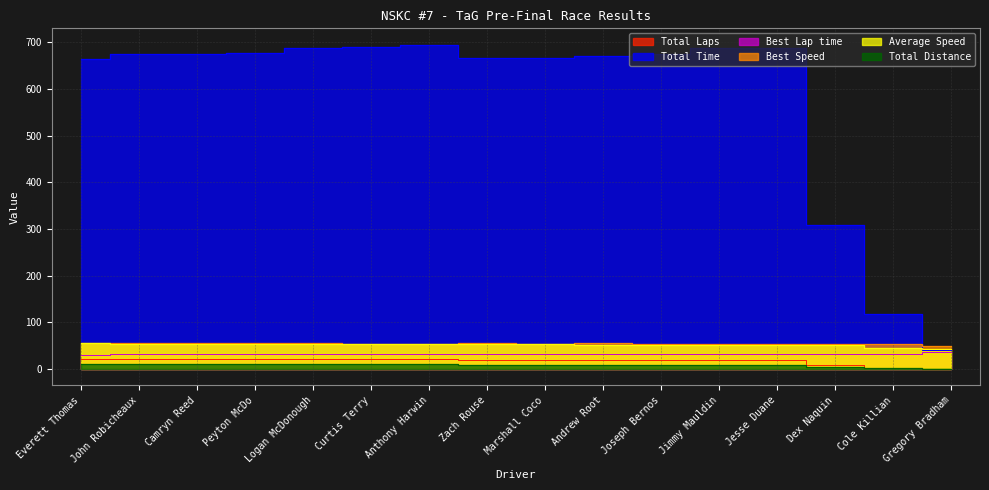

What position from the left is Everett Thomas?

1